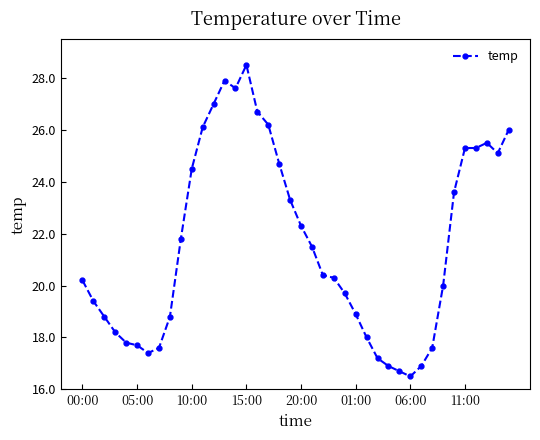

What is the maximum value shown in the chart?

28.5